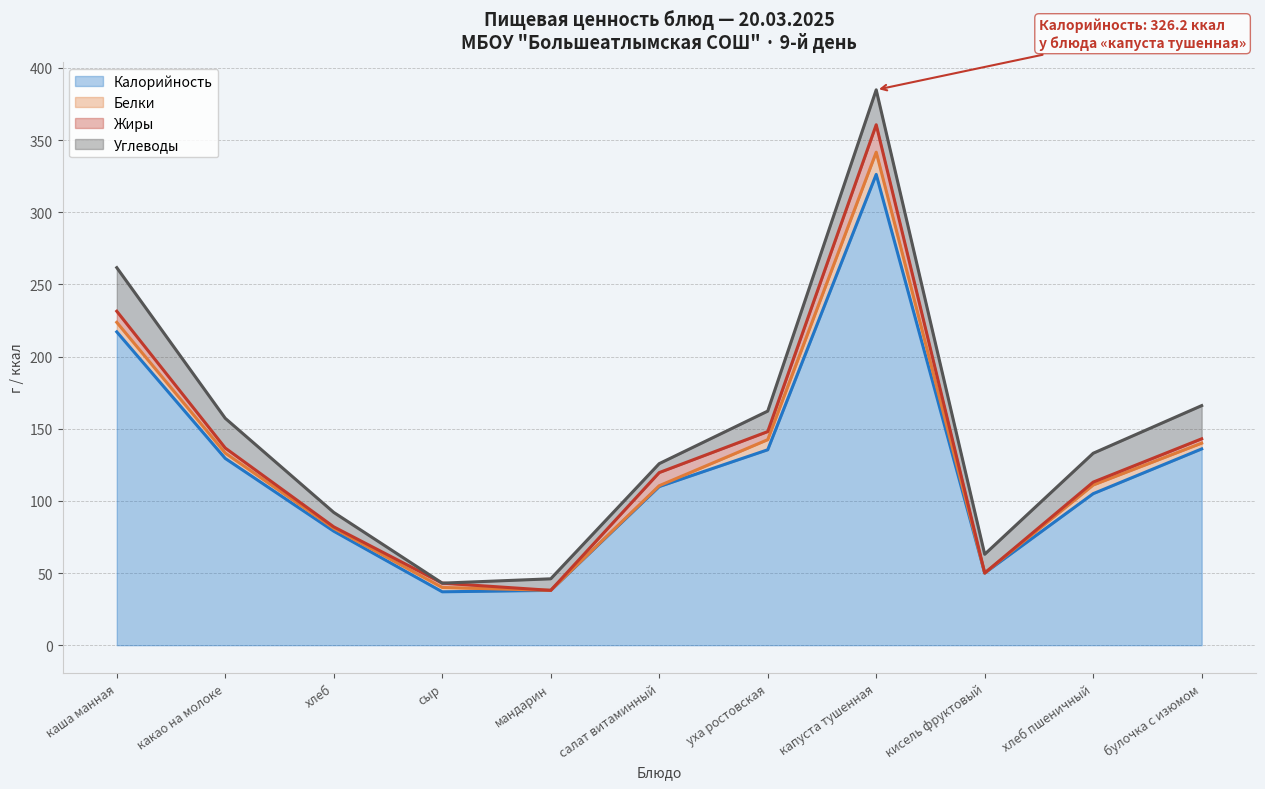

At which category is the sum across all series the highest?

капуста тушенная